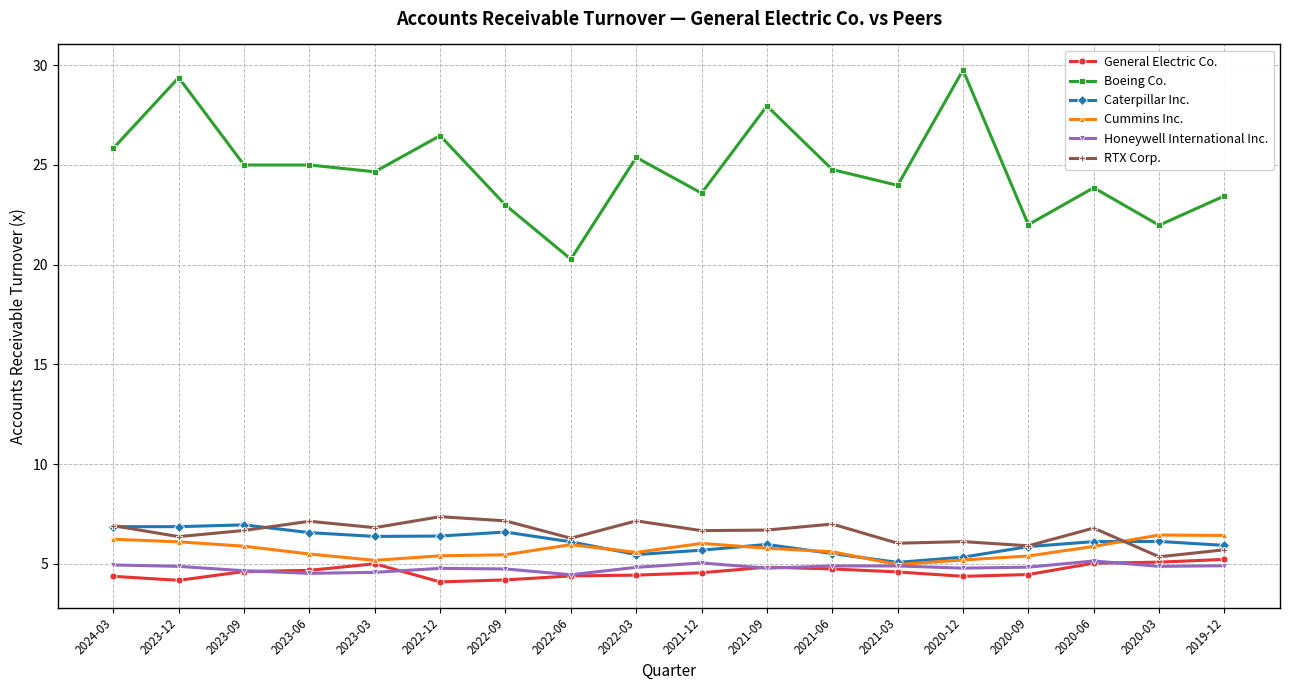

What are all the series names shown in the legend?

General Electric Co., Boeing Co., Caterpillar Inc., Cummins Inc., Honeywell International Inc., RTX Corp.